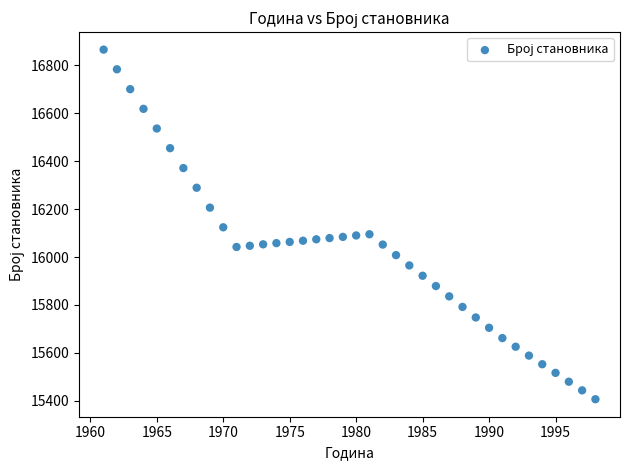

What is the range of X values (max minus min)?

37